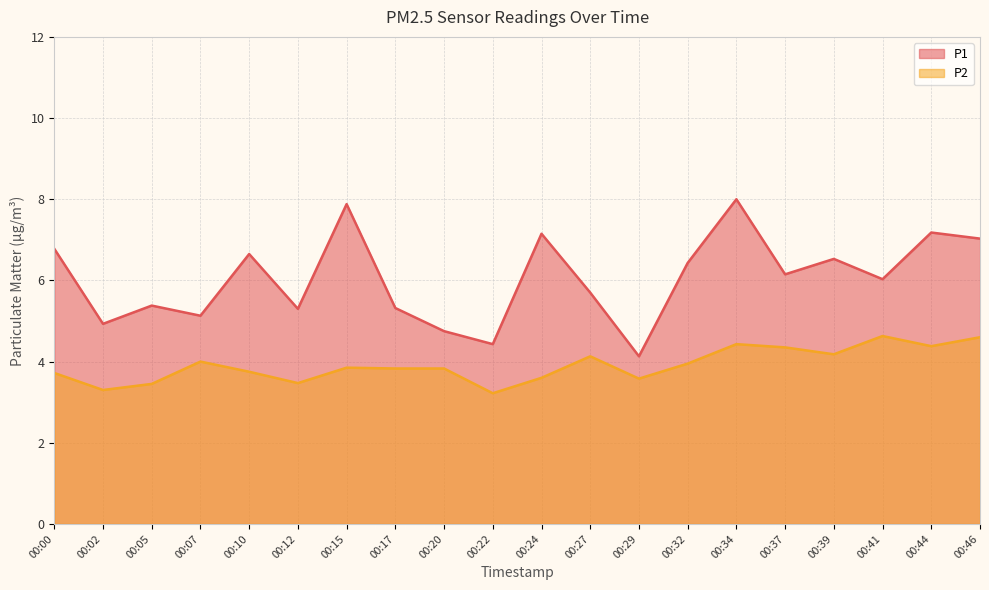

How many data points in P1 are above 6?

11